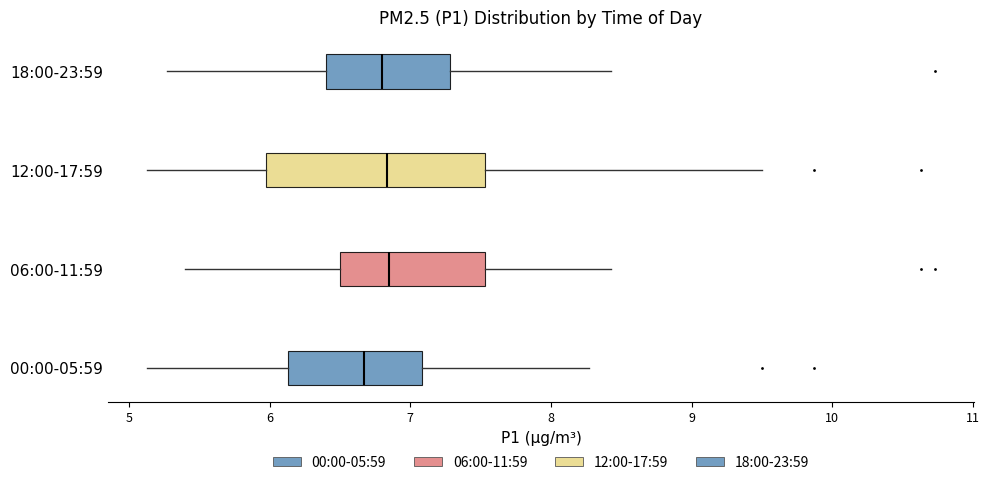

Reading bottom to top, read every box against the x-axis: the position of its median line, the range the box covers, and the ends of its whiskers. The values are not printed on the chart, so give them approximately, as read against the axis.

00:00-05:59: median 6.7, box 6.1 to 7.1, whiskers 5.1 to 8.3
06:00-11:59: median 6.9, box 6.5 to 7.5, whiskers 5.4 to 8.4
12:00-17:59: median 6.8, box 6.0 to 7.5, whiskers 5.1 to 9.5
18:00-23:59: median 6.8, box 6.4 to 7.3, whiskers 5.3 to 8.4